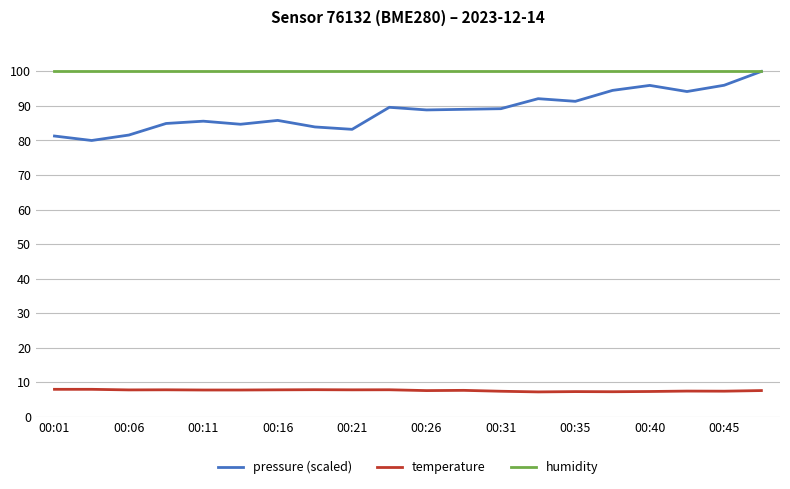

True or false: humidity and temperature intersect in this chart.

False